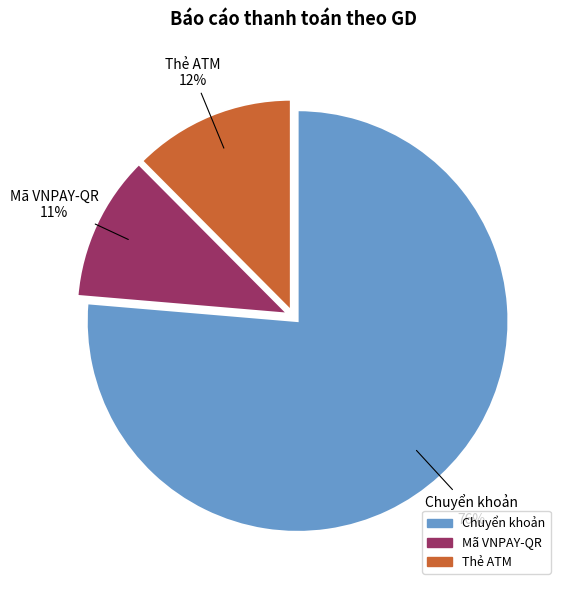

Is there a majority slice in this chart?

Yes